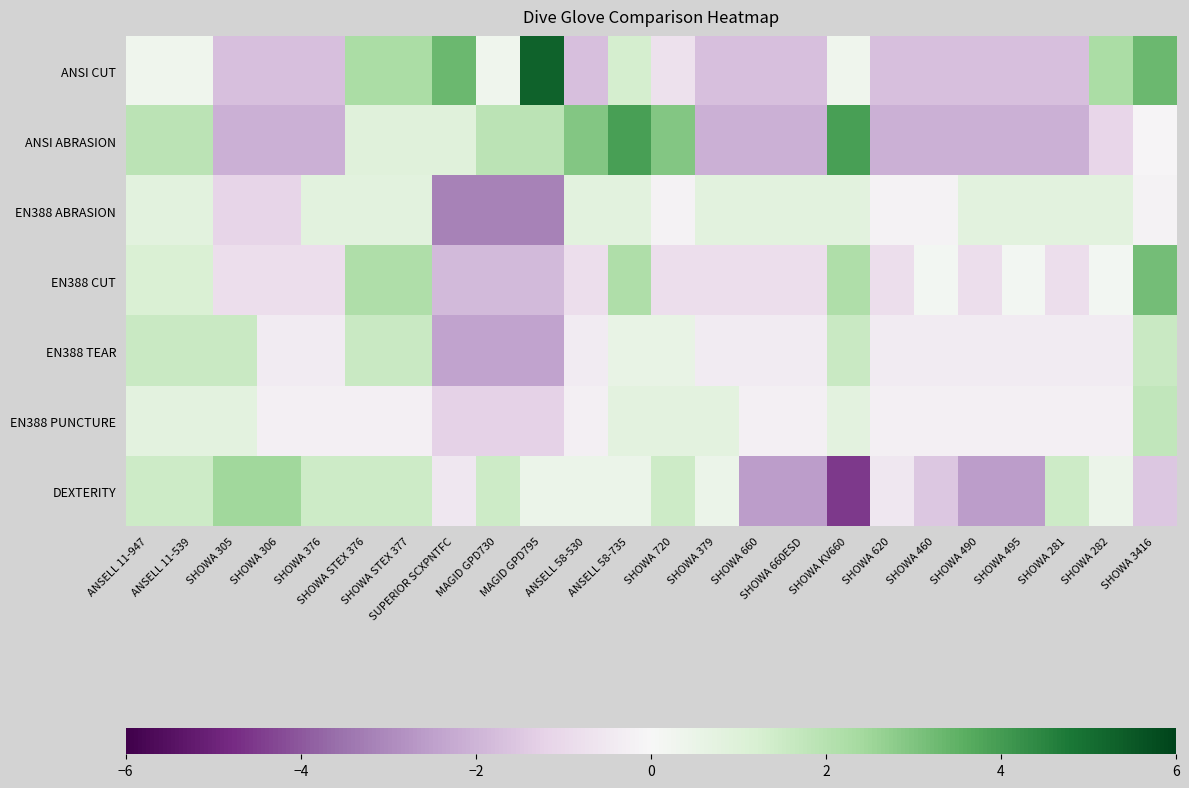

How many data points does each series have?

24